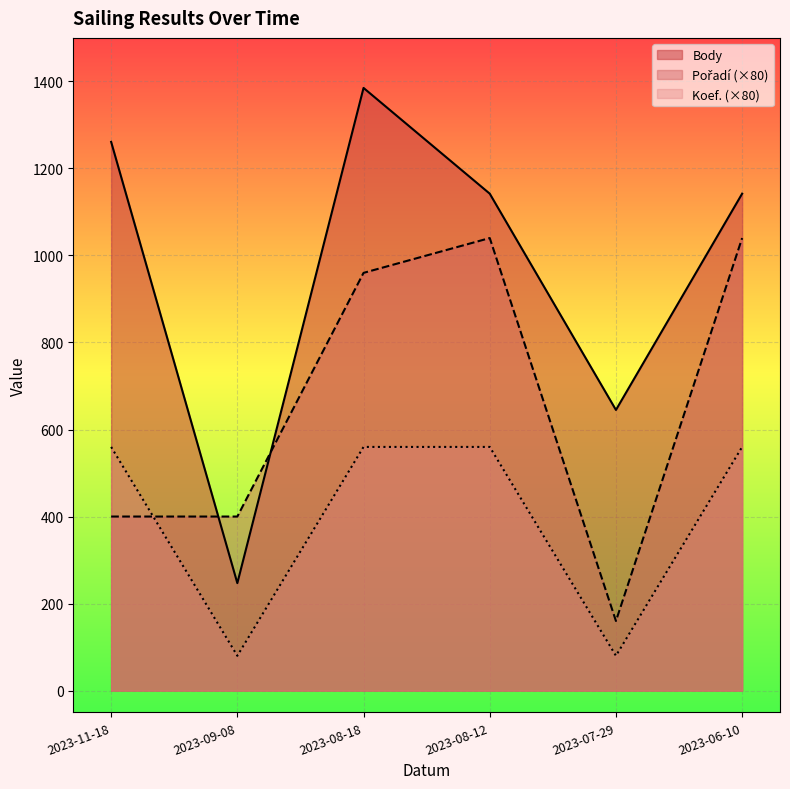

What is the value of the Body point at the 5th from the left?

645